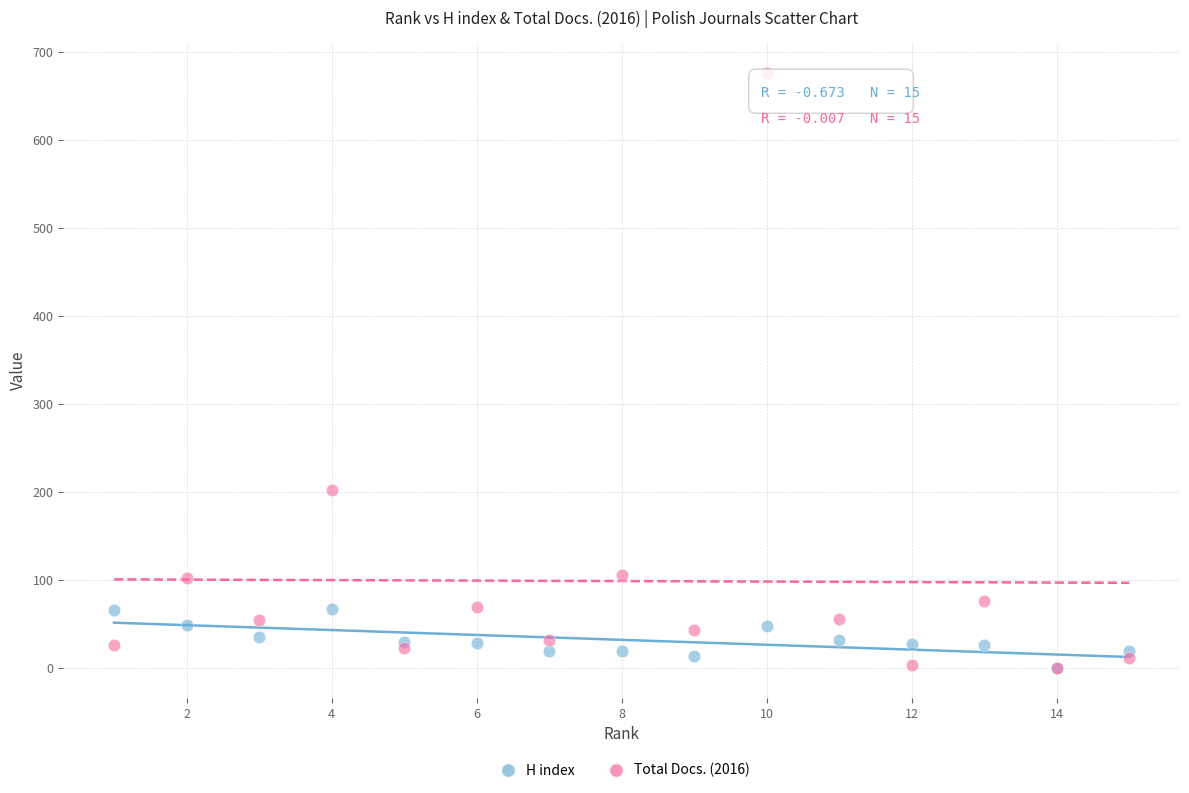

Which series has the widest spread of Y values?

Total Docs. (2016)